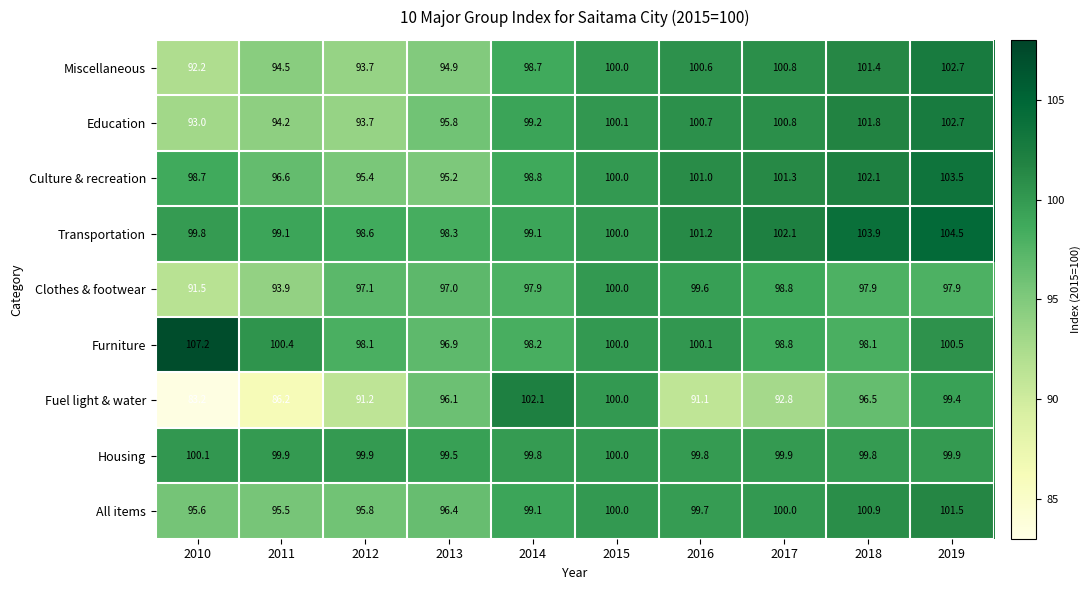

The value of Furniture at 2015 is 100.0. True or false?

True